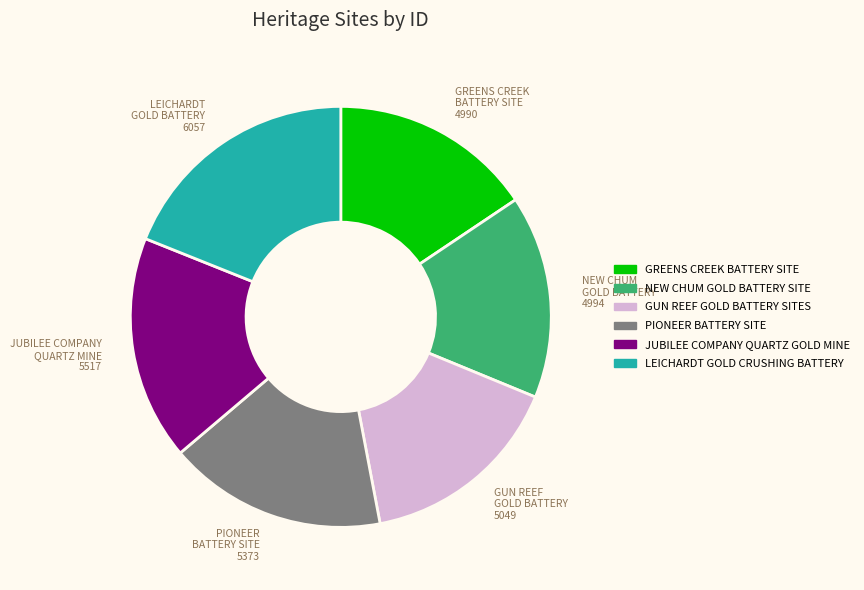

What is the ratio of the value at LEICHARDT GOLD CRUSHING BATTERY to the value at JUBILEE COMPANY QUARTZ GOLD MINE?

1.1